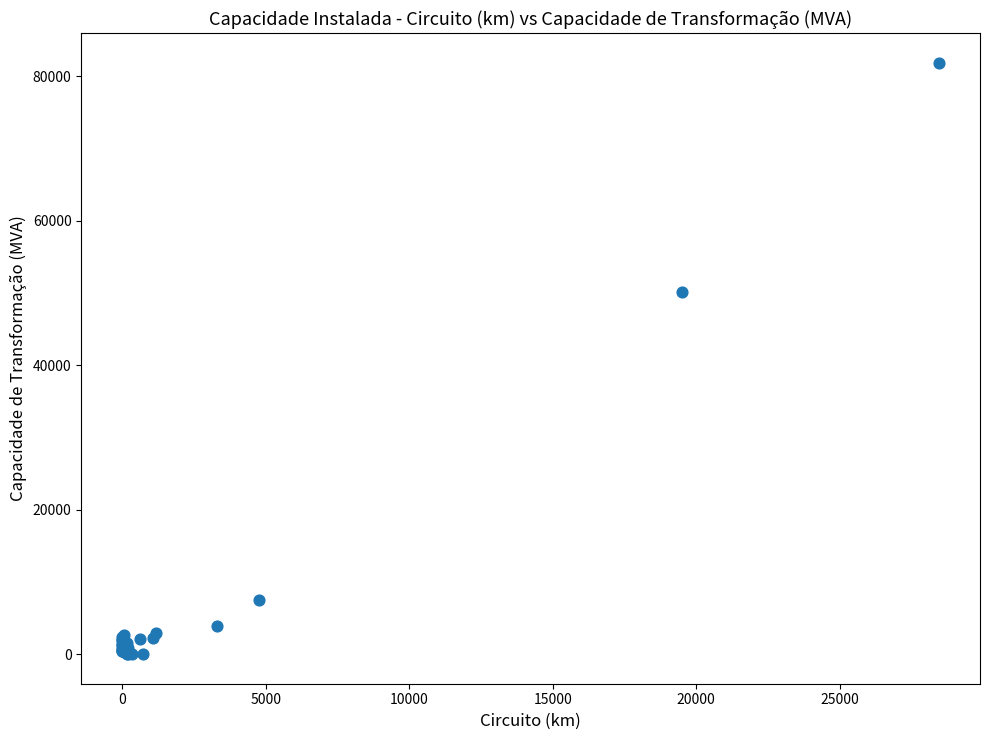

What Y value in the scatter plot is closest to 40938?

50184.3